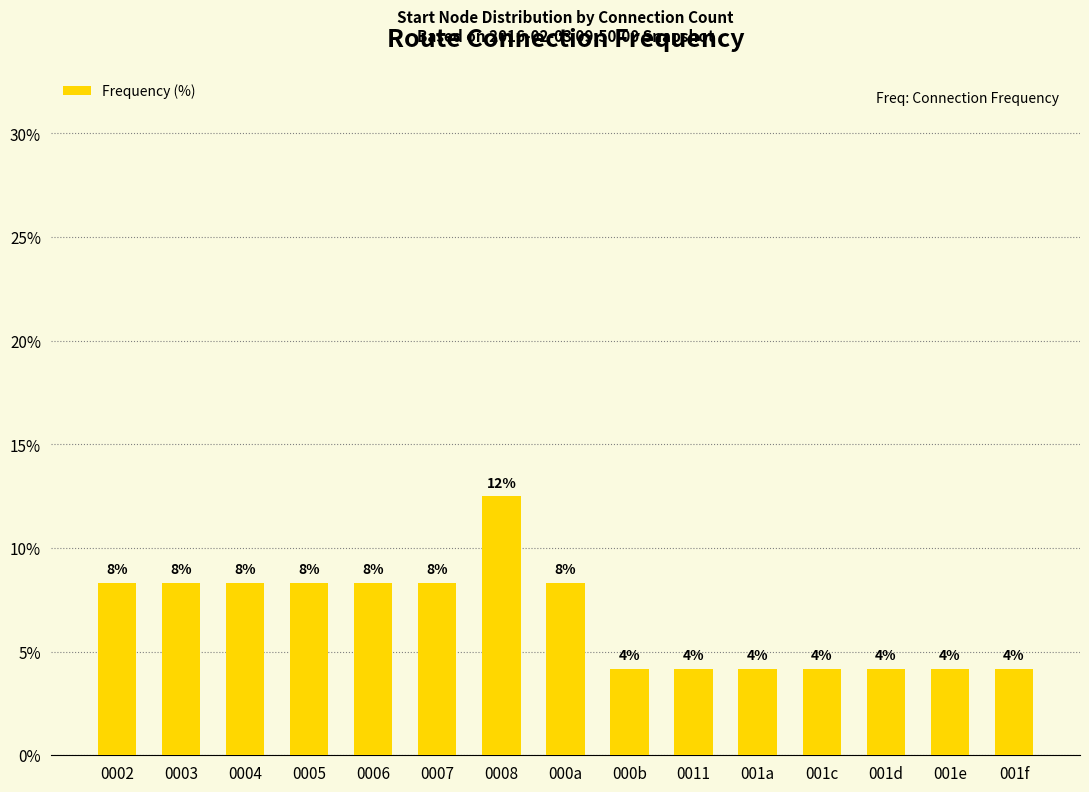

What is the sum of the values at 0006 and 0005?

16.7